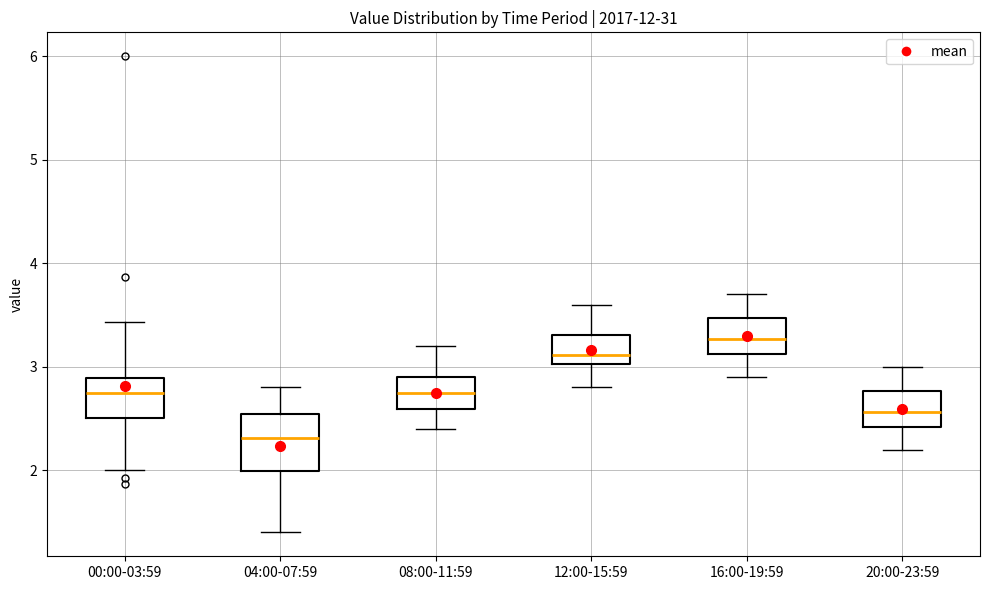

Where is the lower edge of the box for 00:00-03:59 on the y-axis? The values are not printed on the chart, so give them approximately, as read against the axis.

2.5